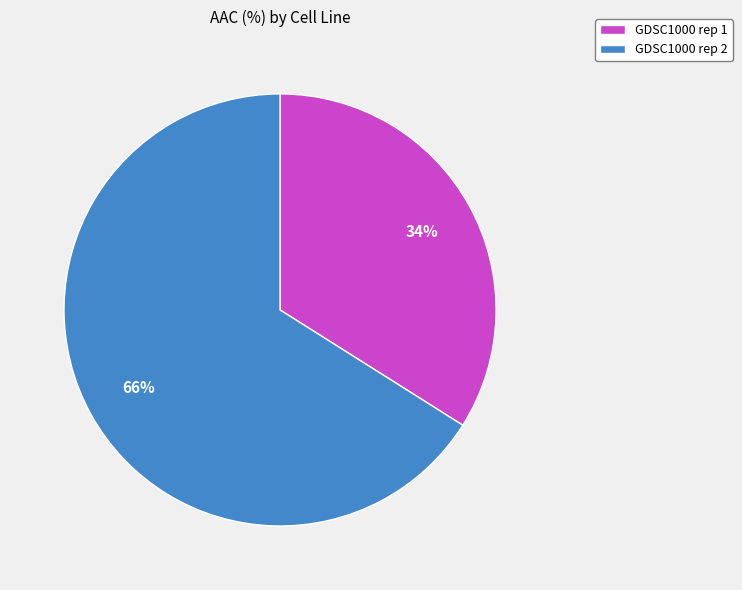

To the nearest percent, what is the difference between the GDSC1000 rep 2 and GDSC1000 rep 1 slice percentages?

32%